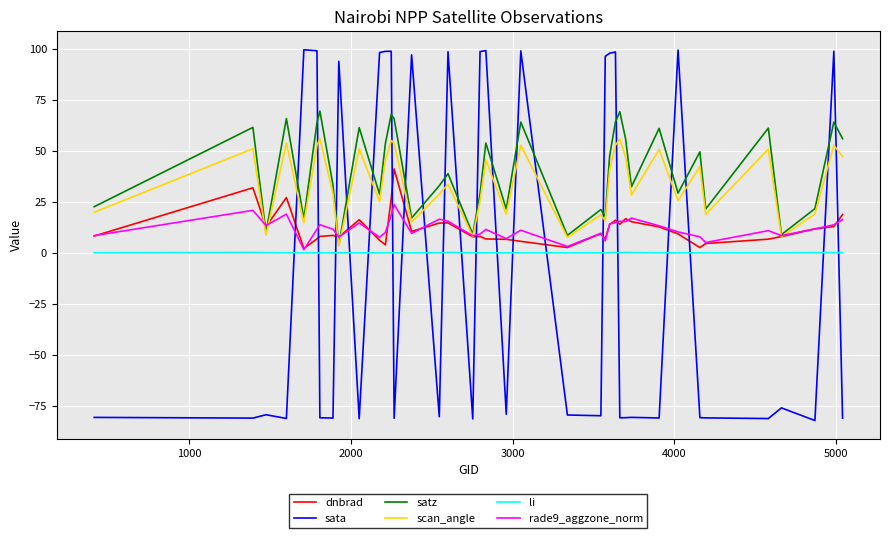

Which series has the widest spread of values?

sata